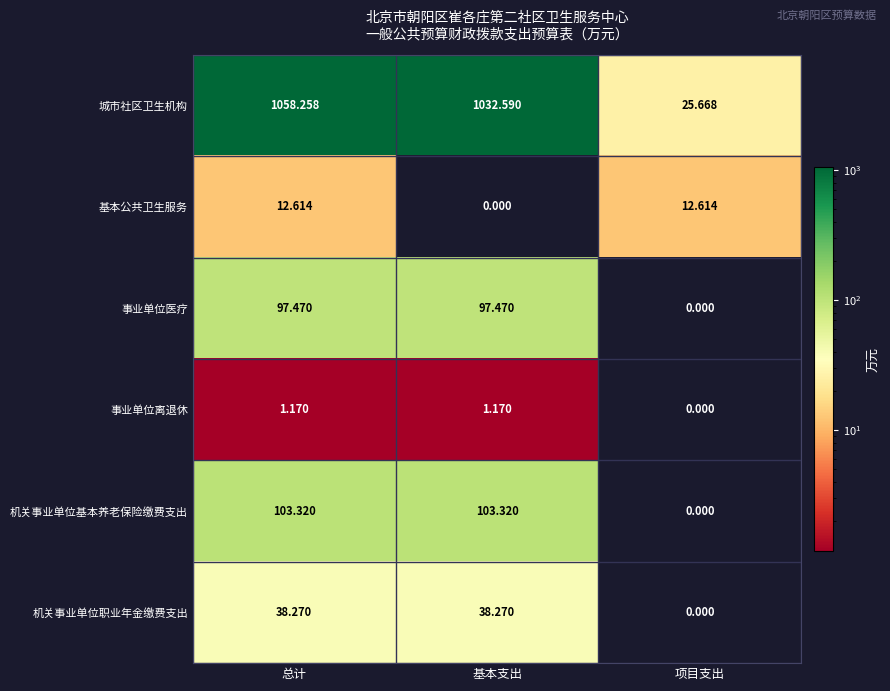

Rank the series by their maximum value, from highest to lowest.

城市社区卫生机构, 机关事业单位基本养老保险缴费支出, 事业单位医疗, 机关事业单位职业年金缴费支出, 基本公共卫生服务, 事业单位离退休